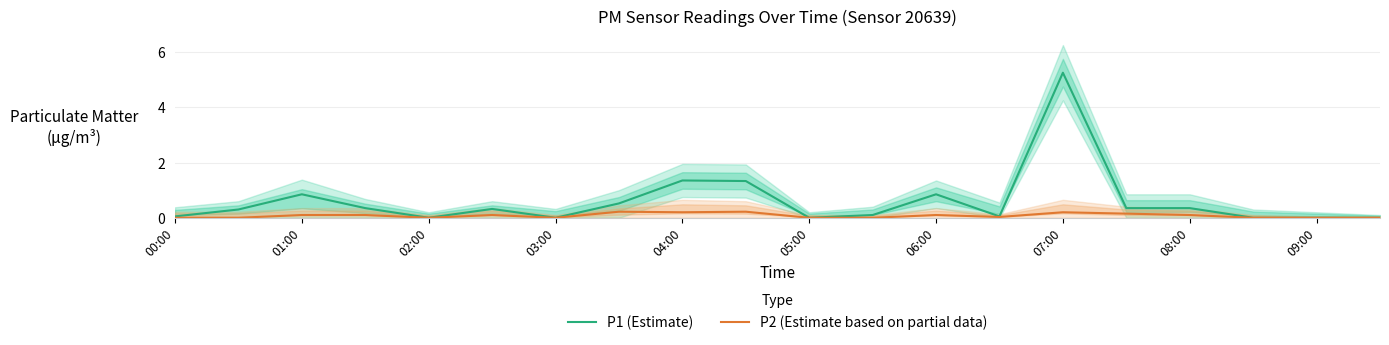

Is it true that P1 (Estimate) equals 0.5 at 06:00?

False